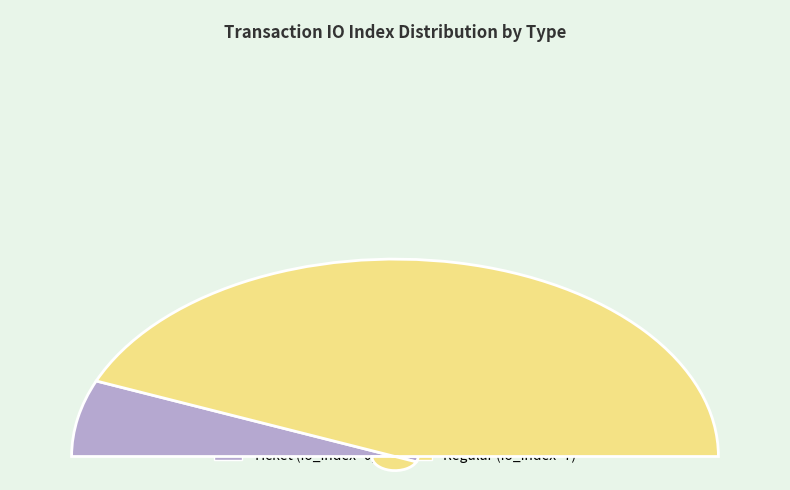

What is the change in value from Ticket to Regular?

+7